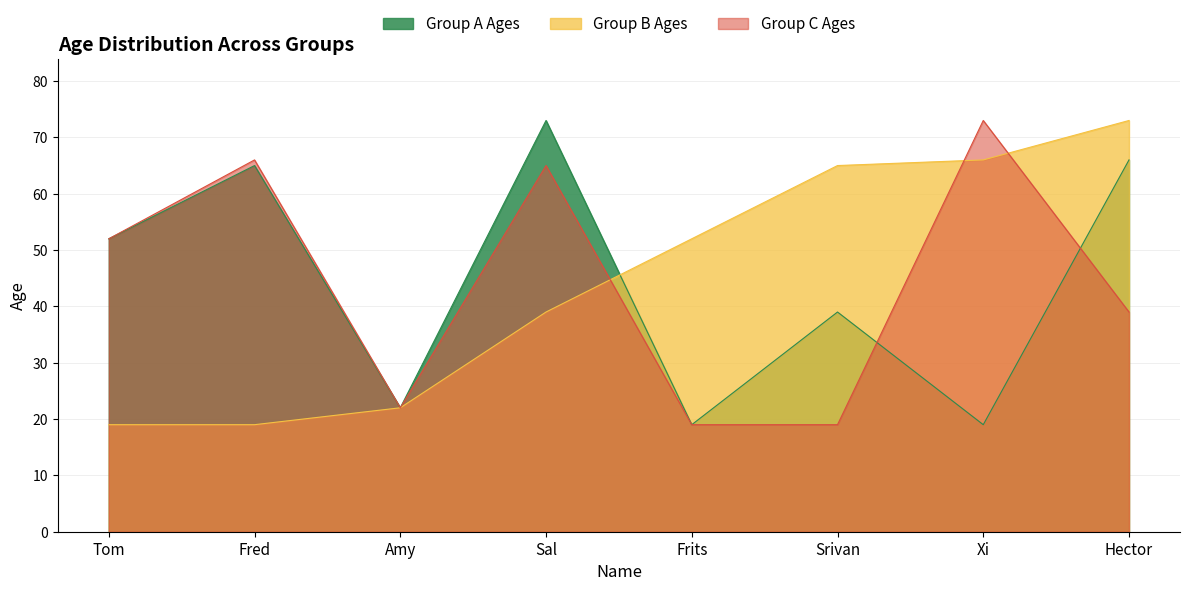

What is the average value of the Group A Ages series?

44